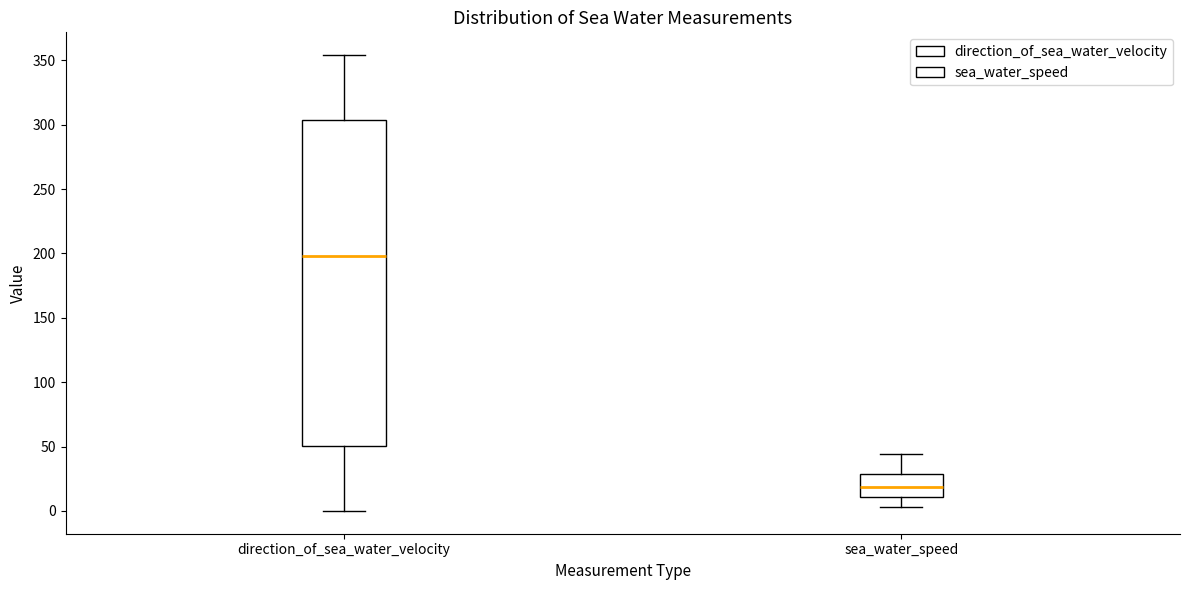

Where does the median line of the box for direction_of_sea_water_velocity sit on the y-axis? The values are not printed on the chart, so give them approximately, as read against the axis.

200